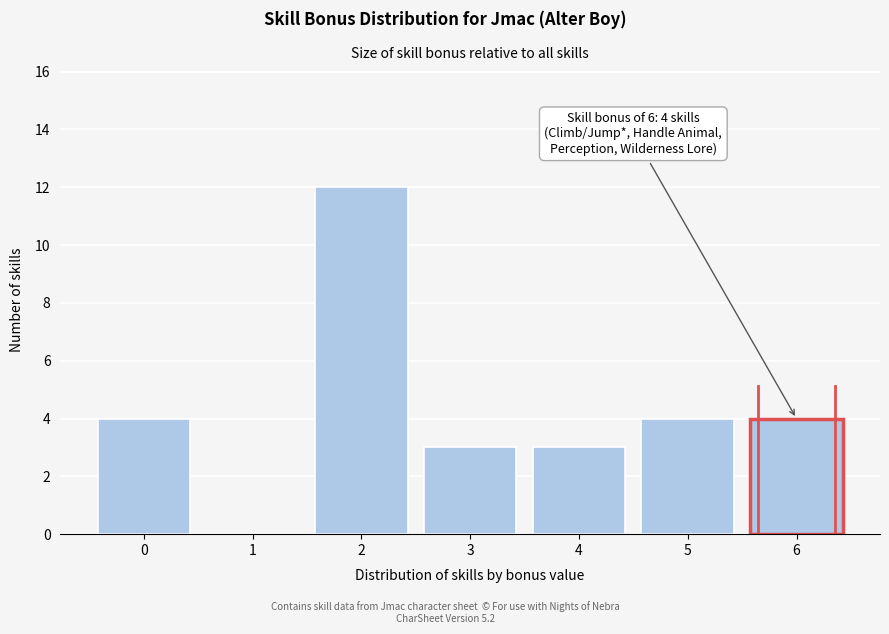

Reading right to left, extract all data points from this chart.

6=4	5=4	4=3	3=3	2=12	1=0	0=4